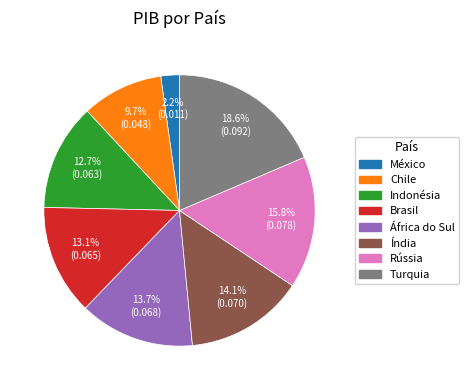

Which slice is the largest?

Turquia